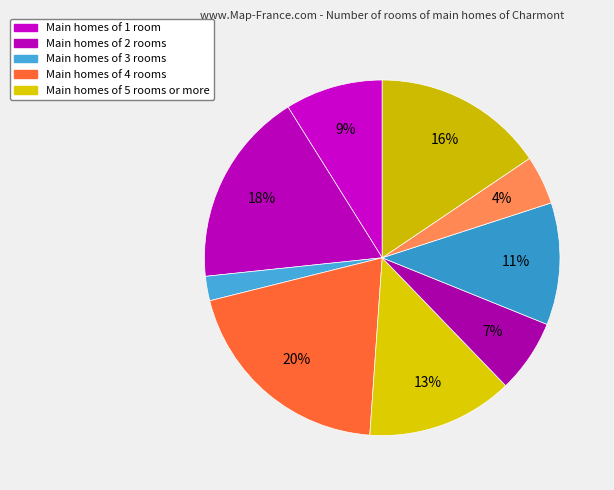

How many slices are in this pie chart?

9